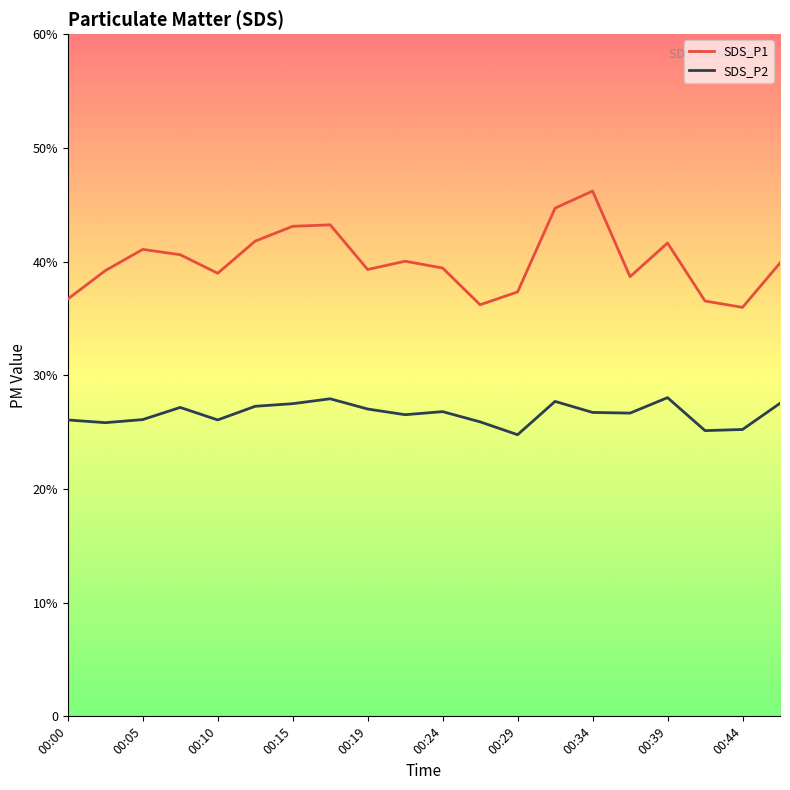

What is the highest value of the SDS_P1 series?

46.2